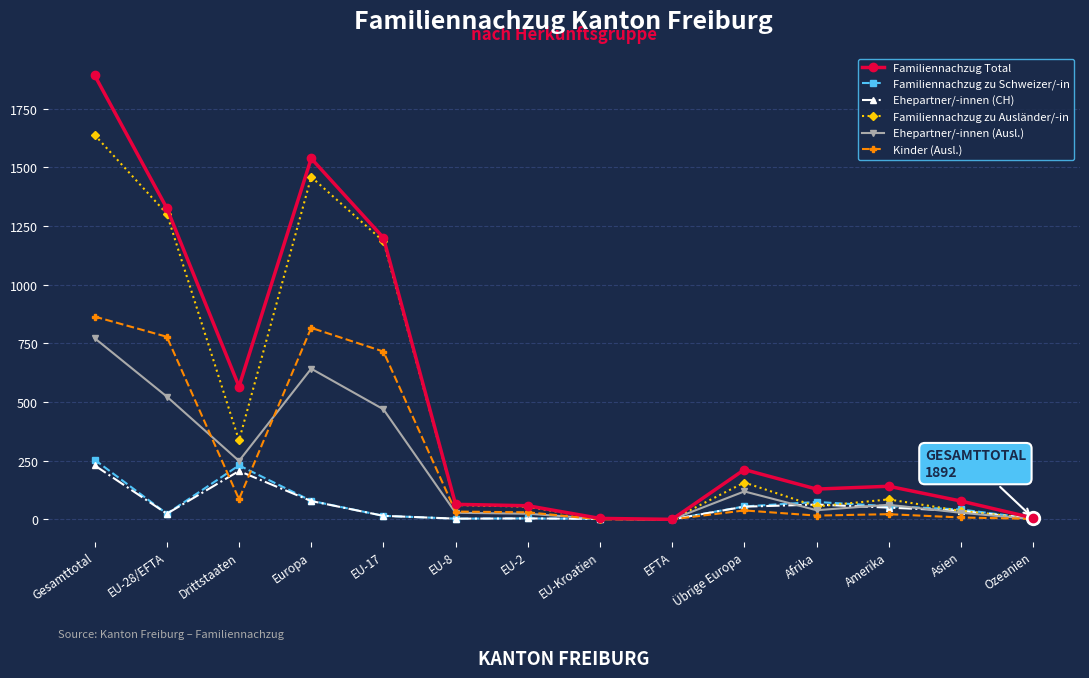

What is the difference between the highest and lowest values at Drittstaaten?

480